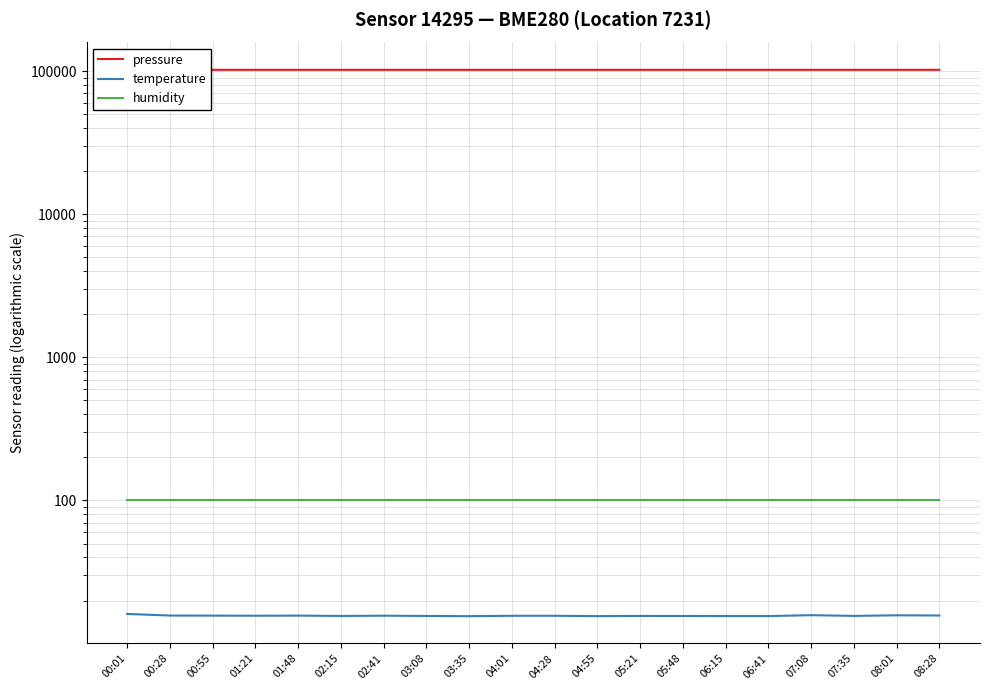

Does the chart display data point markers on the line(s)?

No